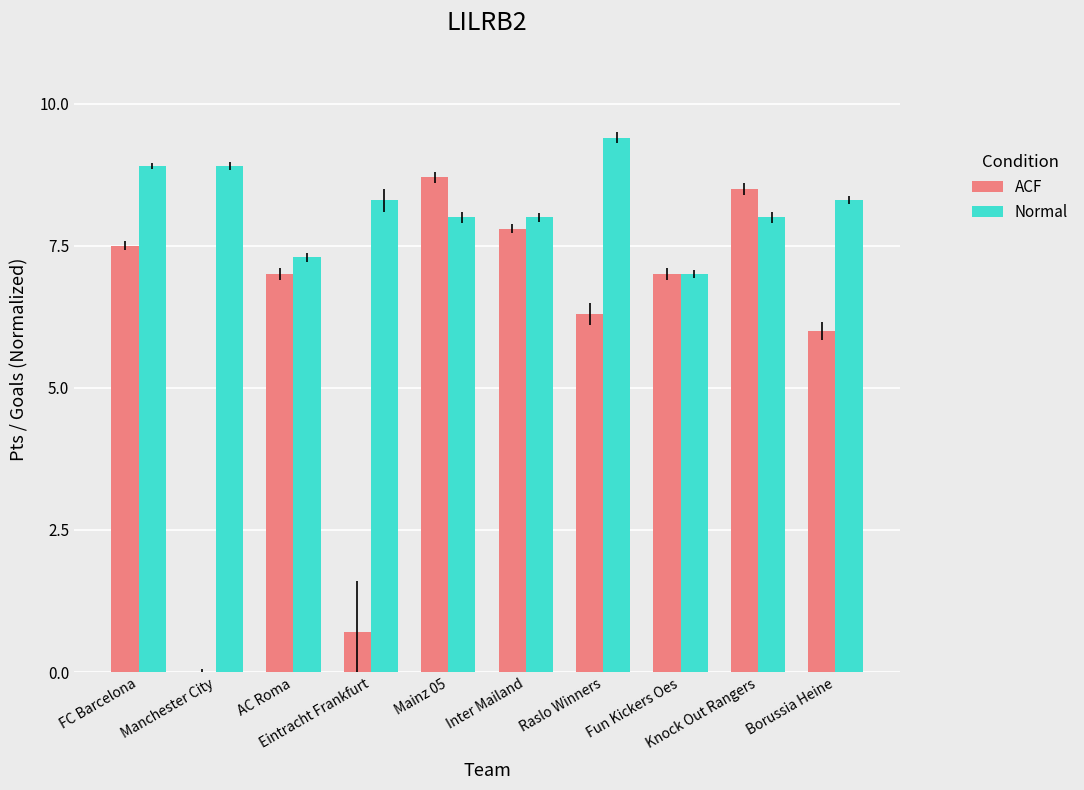

Which series has the largest total across all categories?

Normal